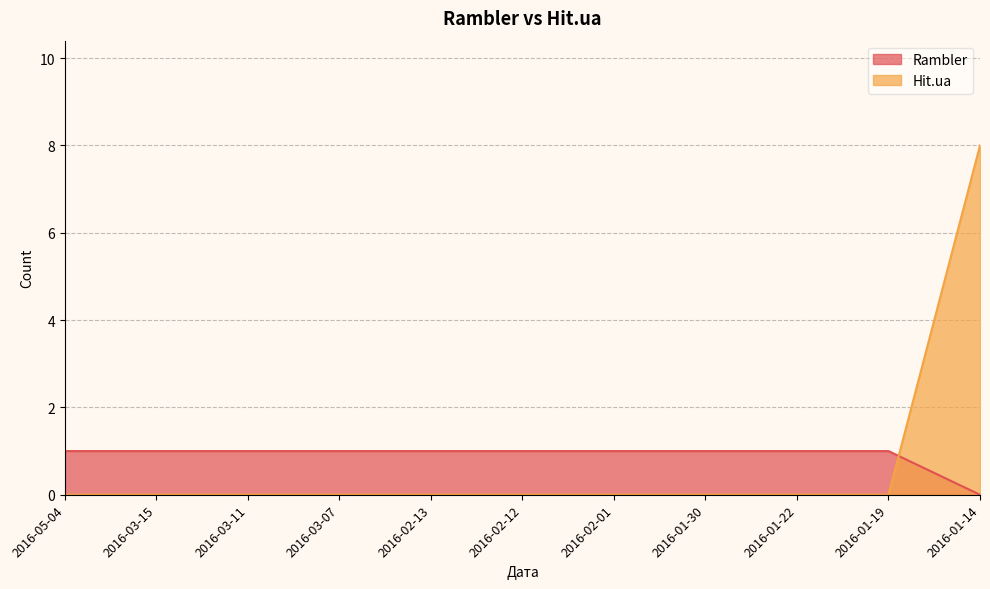

How many Rambler values are between 0 and 1?

10